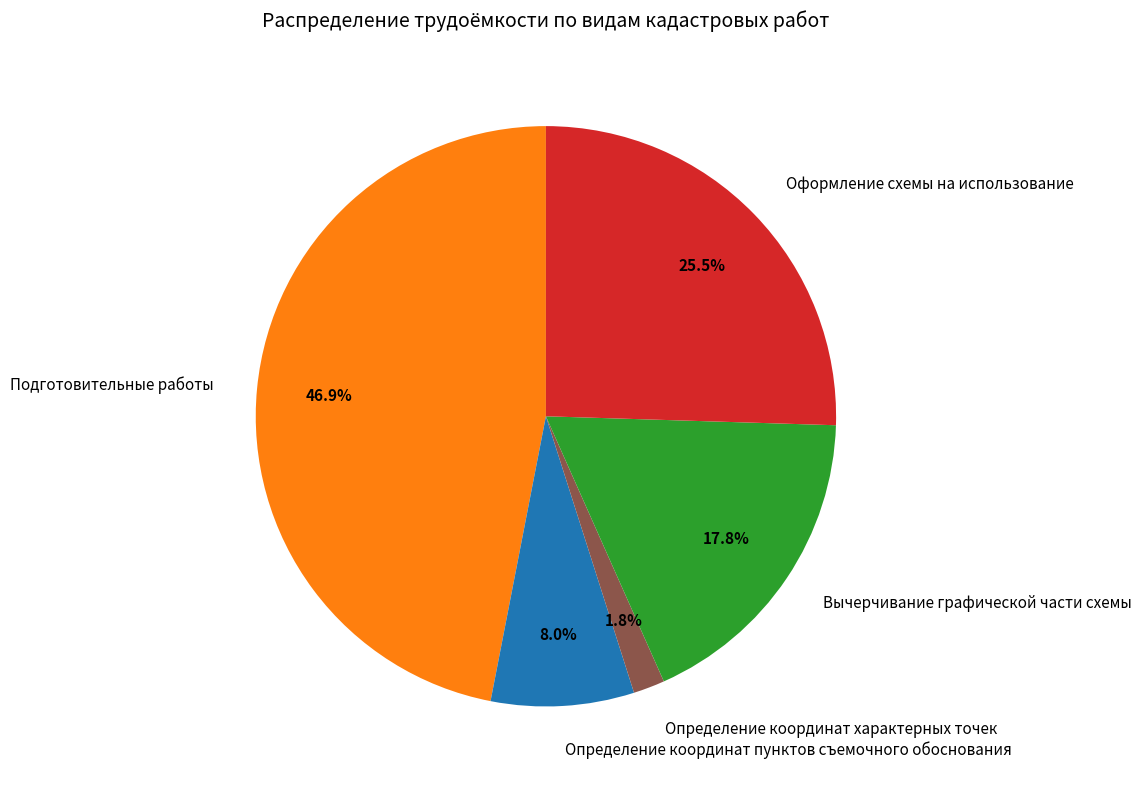

Between Определение координат пунктов съемочного обоснования and Вычерчивание графической части схемы, which is larger?

Вычерчивание графической части схемы